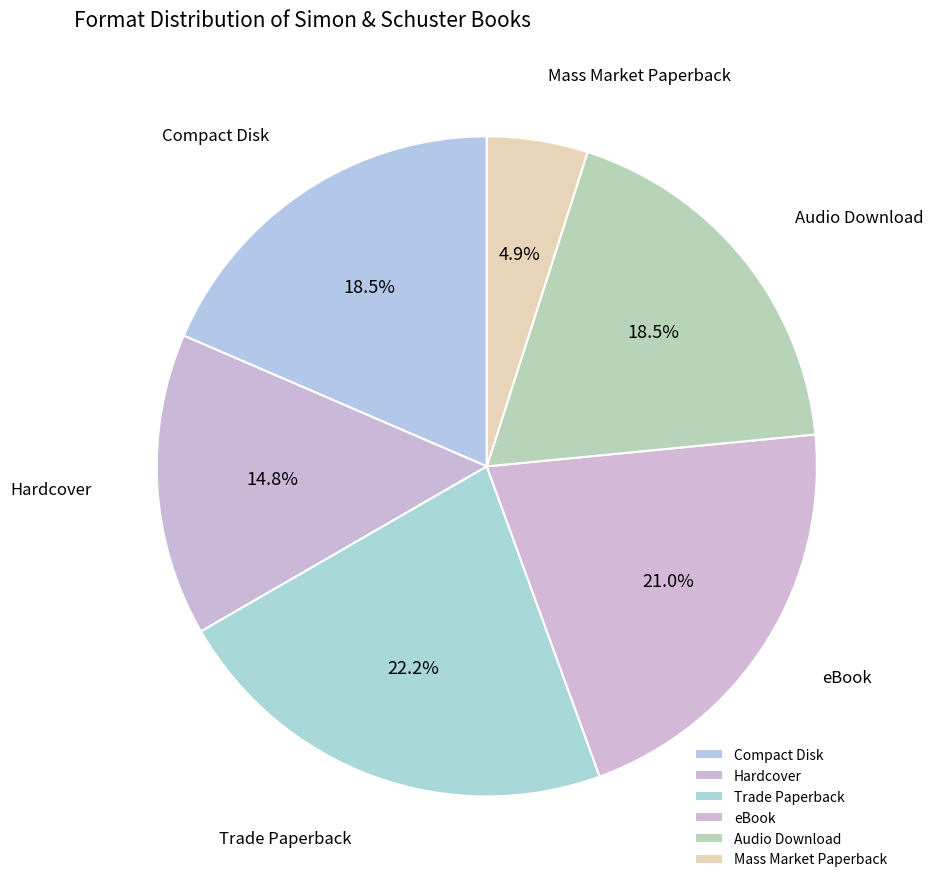

To the nearest percent, what portion does Trade Paperback represent?

22%